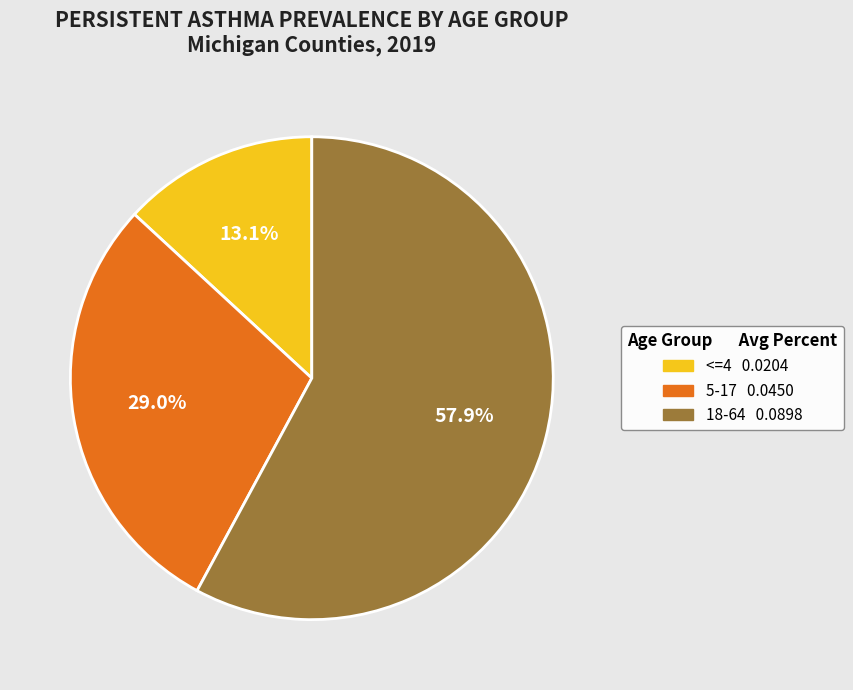

Is there a majority slice in this chart?

Yes